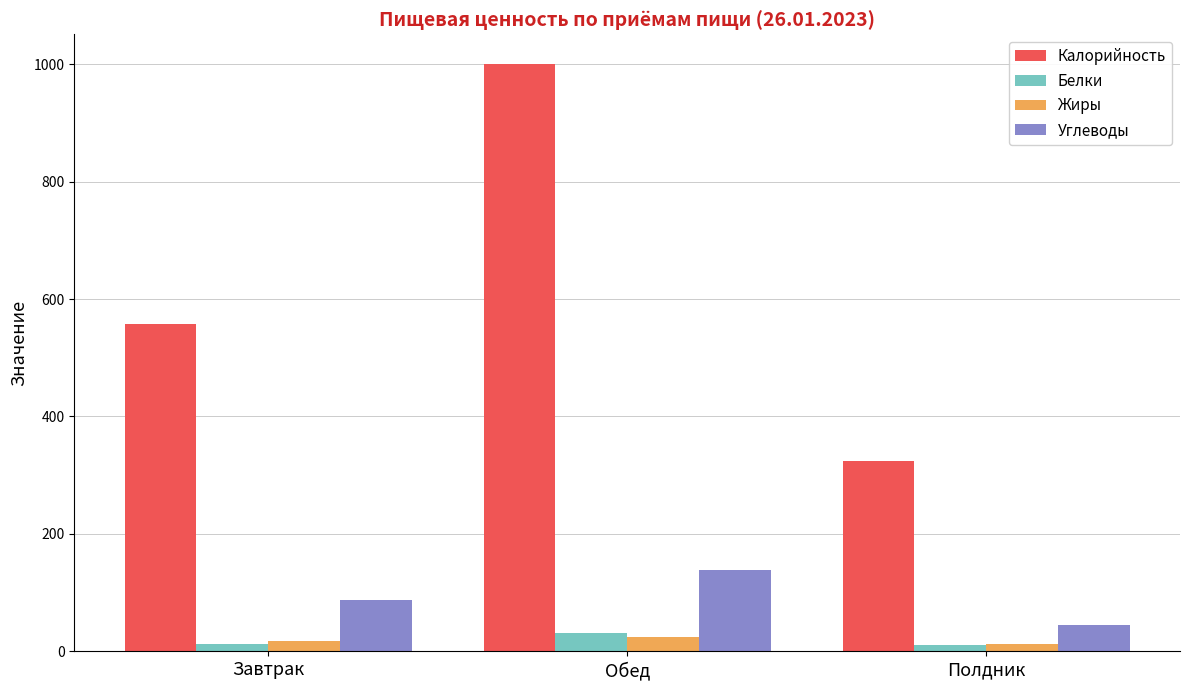

At which category does the chart reach its peak across all series?

Обед